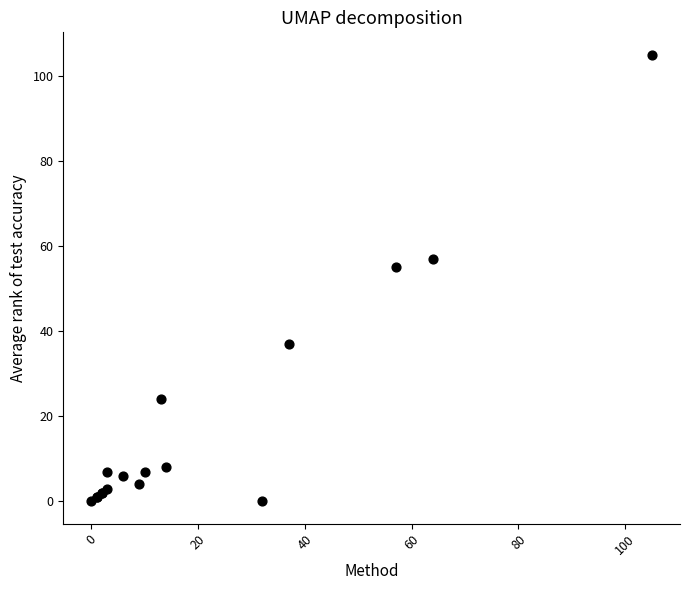

What Y value in the scatter plot is closest to 52?

55